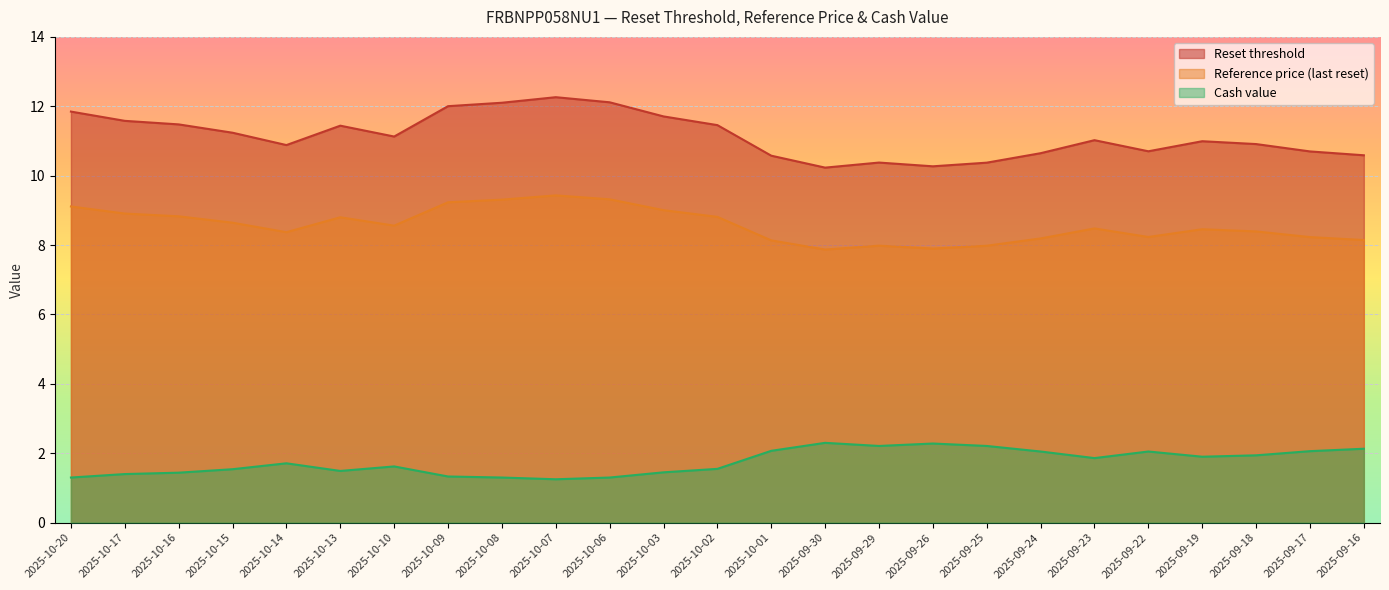

Count the number of categories in the chart.

25